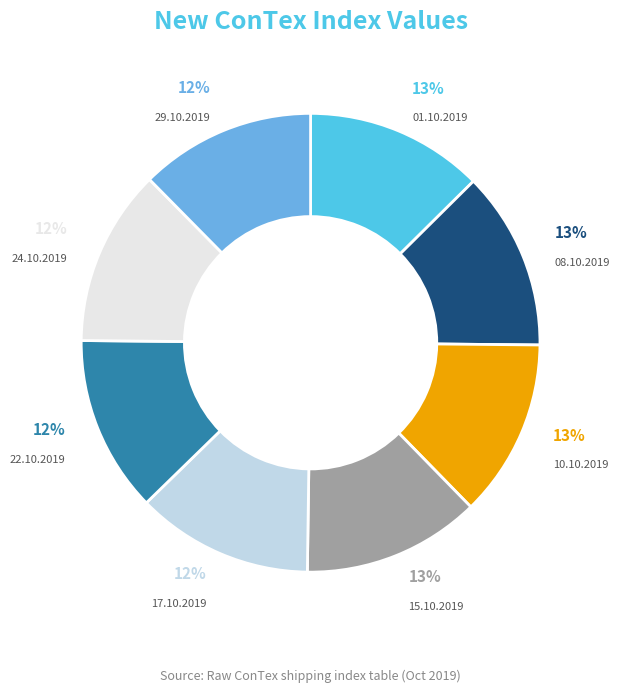

Is 08.10.2019 the majority of the pie?

No